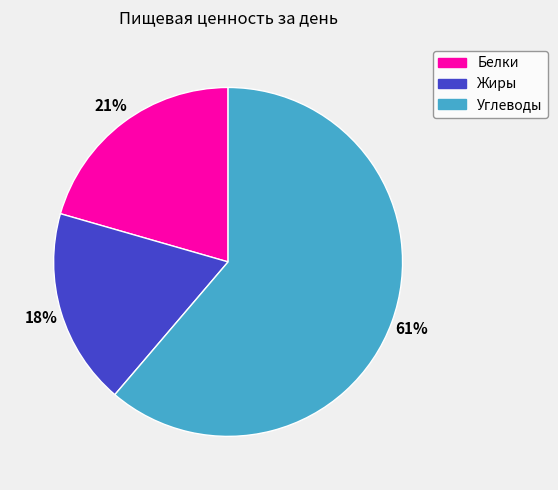

To the nearest percent, what is the average slice percentage?

33%